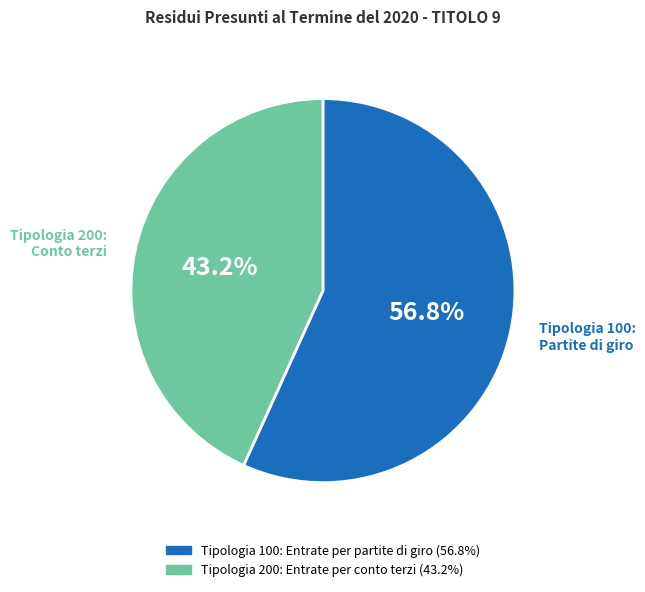

Which category accounts for the majority?

Tipologia 100: Entrate per partite di giro